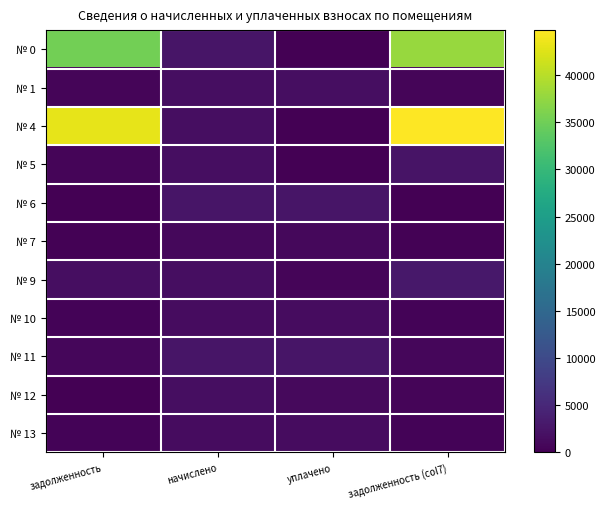

Reading left to right, what are all the values shown in this chart?

№ 0: задолженность=35199.0	начислено=2595.5	уплачено=0.0	задолженность (col7)=37794.5
№ 1: задолженность=537.7	начислено=1613.0	уплачено=1613.0	задолженность (col7)=537.7
№ 4: задолженность=43109.9	начислено=1657.0	уплачено=0.0	задолженность (col7)=44766.9
№ 5: задолженность=576.8	начислено=1730.3	уплачено=0.0	задолженность (col7)=2307.1
№ 6: задолженность=0.0	начислено=2610.2	уплачено=2610.2	задолженность (col7)=0.0
№ 7: задолженность=339.7	начислено=1019.2	уплачено=1019.2	задолженность (col7)=339.7
№ 9: задолженность=1689.3	начислено=1708.3	уплачено=569.0	задолженность (col7)=2828.6
№ 10: задолженность=508.4	начислено=1525.0	уплачено=1525.0	задолженность (col7)=508.4
№ 11: задолженность=859.1	начислено=2577.2	уплачено=2577.2	задолженность (col7)=859.1
№ 12: задолженность=0.0	начислено=1642.4	уплачено=1094.9	задолженность (col7)=547.5
№ 13: задолженность=520.6	начислено=1561.7	уплачено=1561.7	задолженность (col7)=520.6